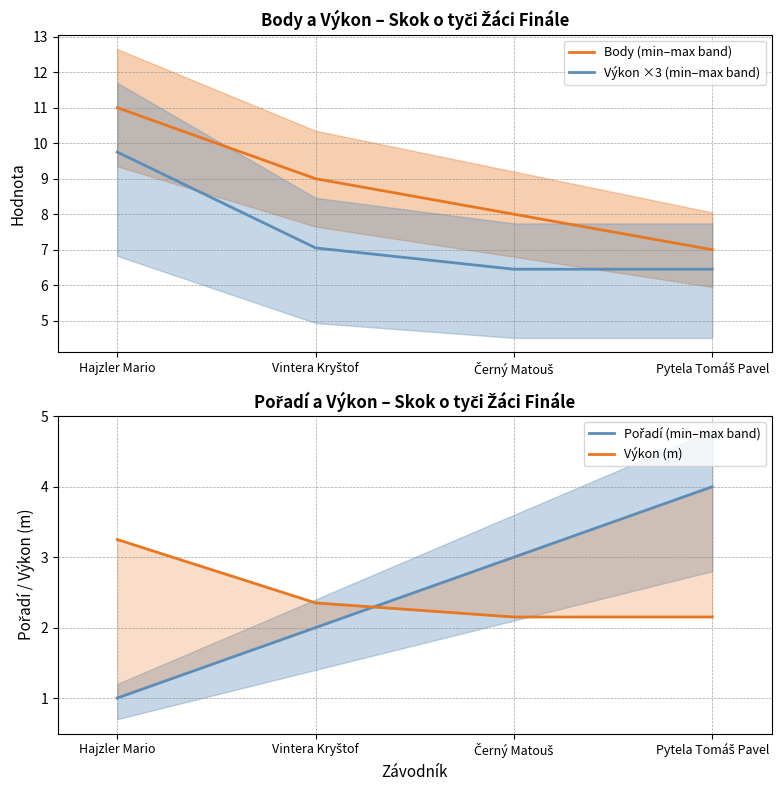

Reading left to right, what are all the values shown in this chart?

Body (min–max band): Hajzler Mario=11.0	Vintera Kryštof=9.0	Černý Matouš=8.0	Pytela Tomáš Pavel=7.0
Výkon ×3 (min–max band): Hajzler Mario=9.8	Vintera Kryštof=7.1	Černý Matouš=6.4	Pytela Tomáš Pavel=6.4
Pořadí (min–max band): Hajzler Mario=1.0	Vintera Kryštof=2.0	Černý Matouš=3.0	Pytela Tomáš Pavel=4.0
Výkon (m): Hajzler Mario=3.2	Vintera Kryštof=2.4	Černý Matouš=2.1	Pytela Tomáš Pavel=2.1